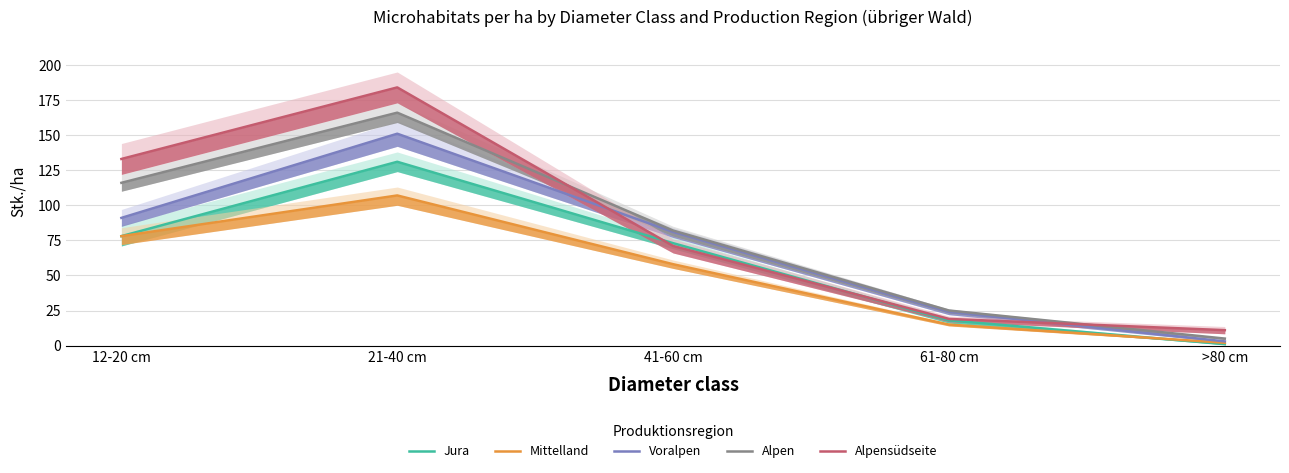

What position from the left is 21-40 cm?

2